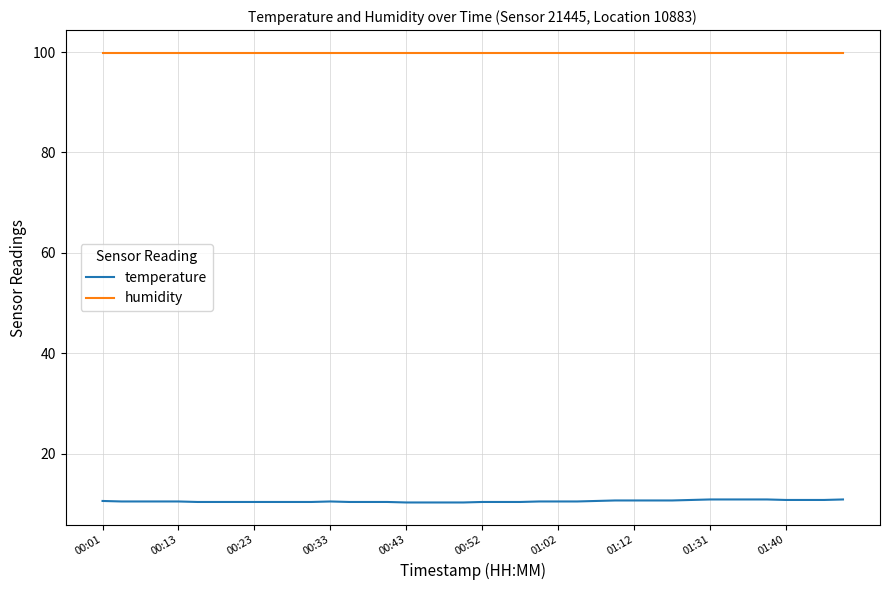

True or false: temperature and humidity intersect in this chart.

False